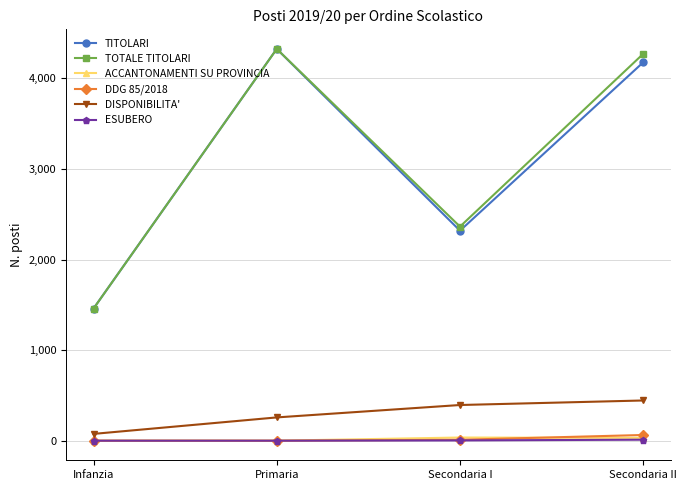

Rank the categories by DISPONIBILITA' value from highest to lowest.

Secondaria II, Secondaria I, Primaria, Infanzia